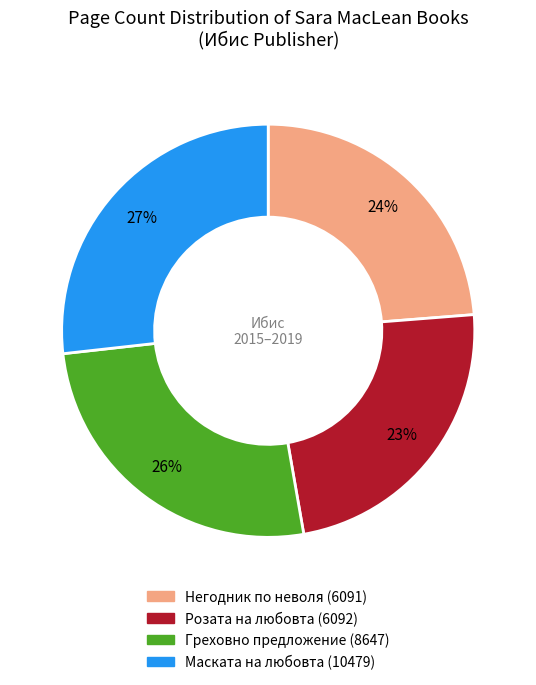

Does Греховно предложение (8647) account for over 50% of the chart?

No